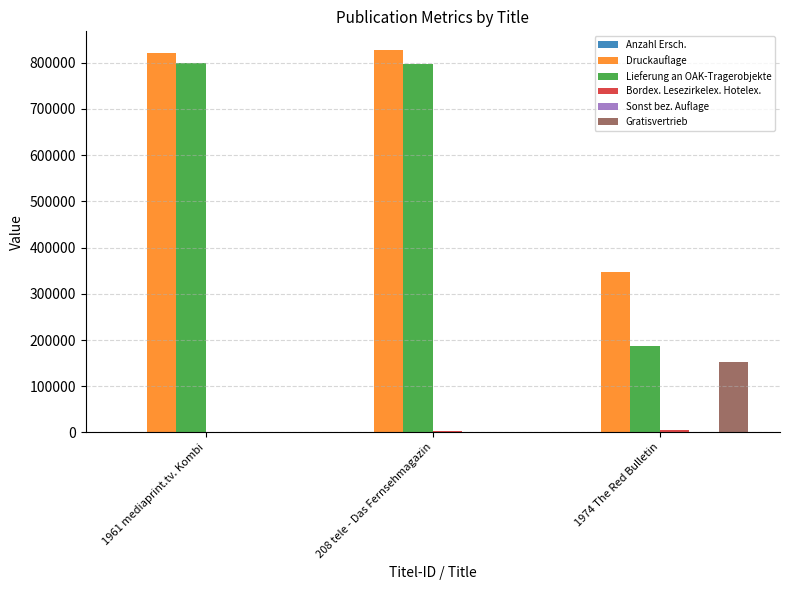

Which series has the widest spread of values?

Lieferung an OAK-Tragerobjekte